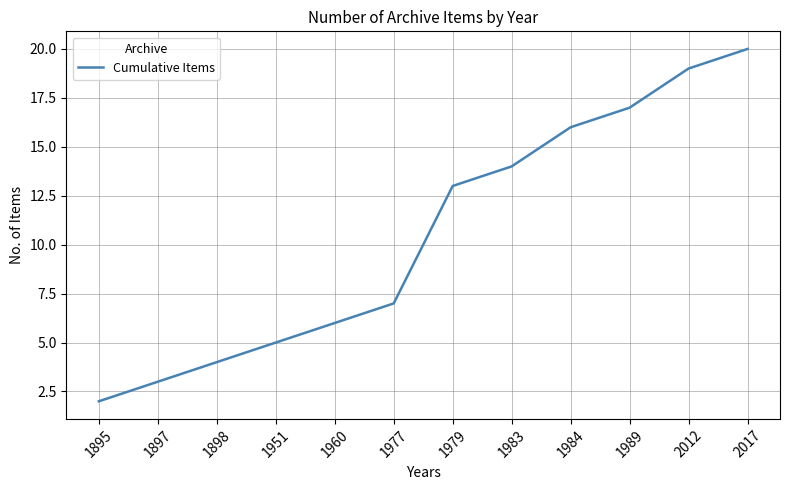

Reading left to right, extract all data points from this chart.

2	3	4	5	6	7	13	14	16	17	19	20